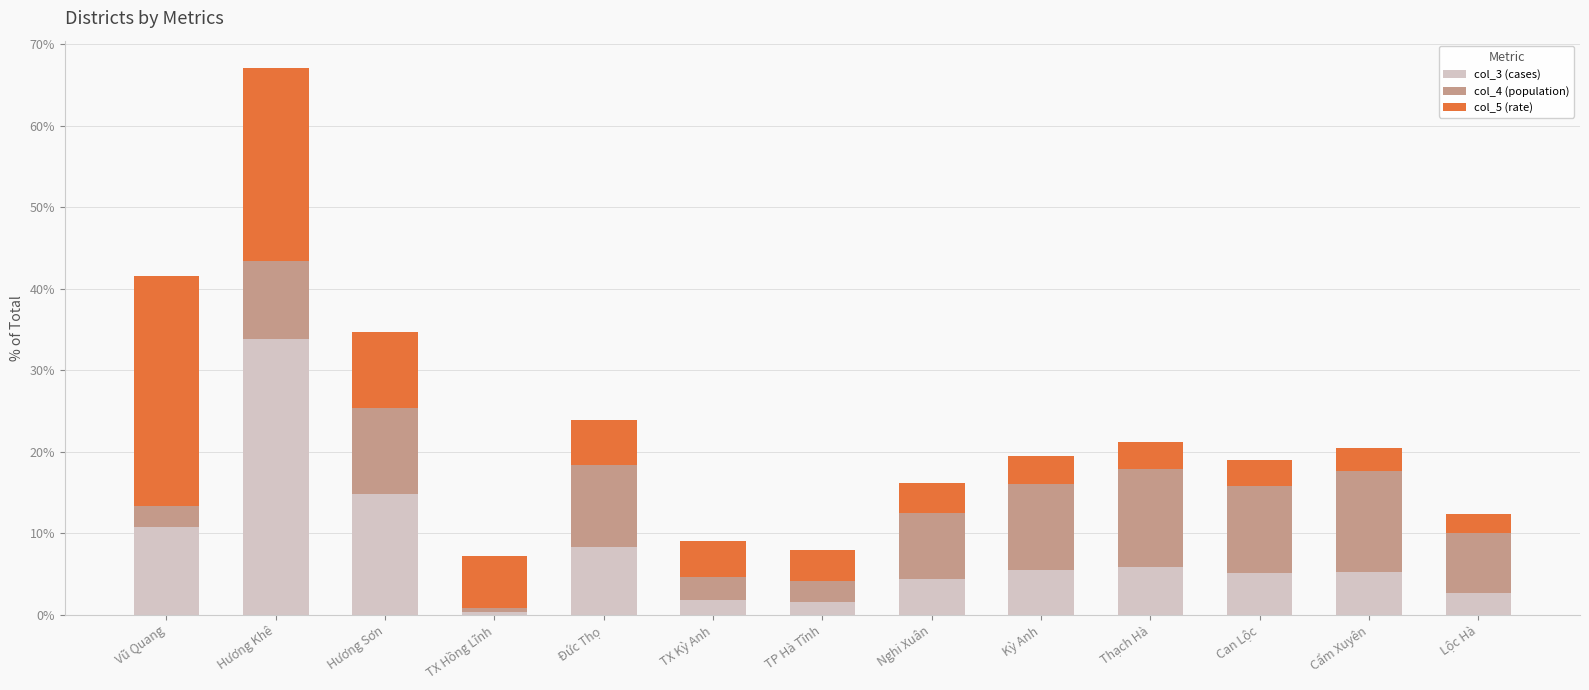

At which category is the sum across all series the highest?

Hương Khê